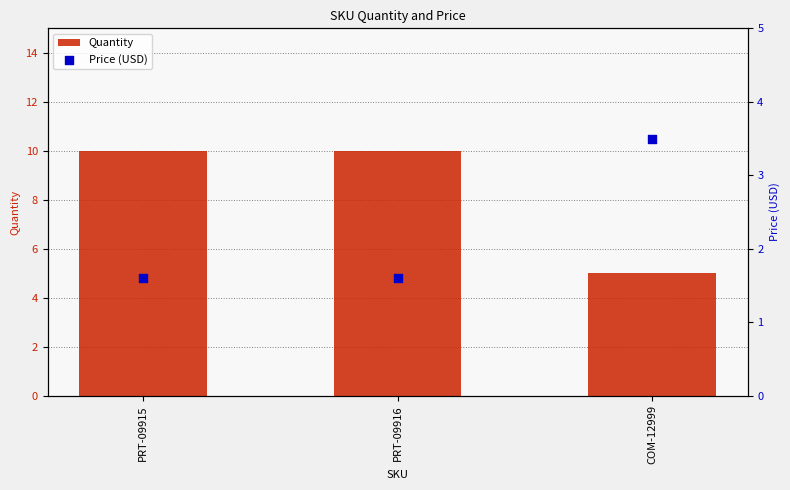

What are all the series names shown in the legend?

Quantity, Price (USD)